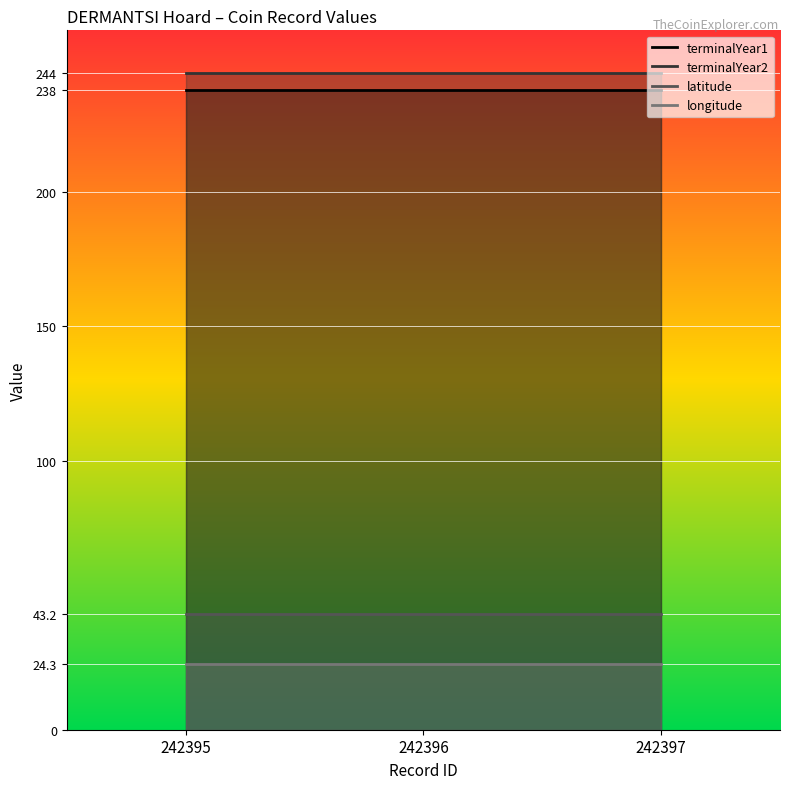

At which category does the chart reach its minimum across all series?

242395